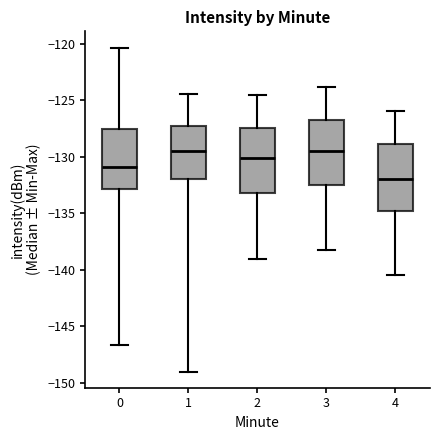

Reading left to right, read every box against the y-axis: the position of its median line, the range the box covers, and the ends of its whiskers. The values are not printed on the chart, so give them approximately, as read against the axis.

0: median -131.0, box -133.0 to -127.5, whiskers -146.5 to -120.5
1: median -129.5, box -132.0 to -127.5, whiskers -149.0 to -124.5
2: median -130.0, box -133.0 to -127.5, whiskers -139.0 to -124.5
3: median -129.5, box -132.5 to -127.0, whiskers -138.5 to -124.0
4: median -132.0, box -135.0 to -129.0, whiskers -140.5 to -126.0